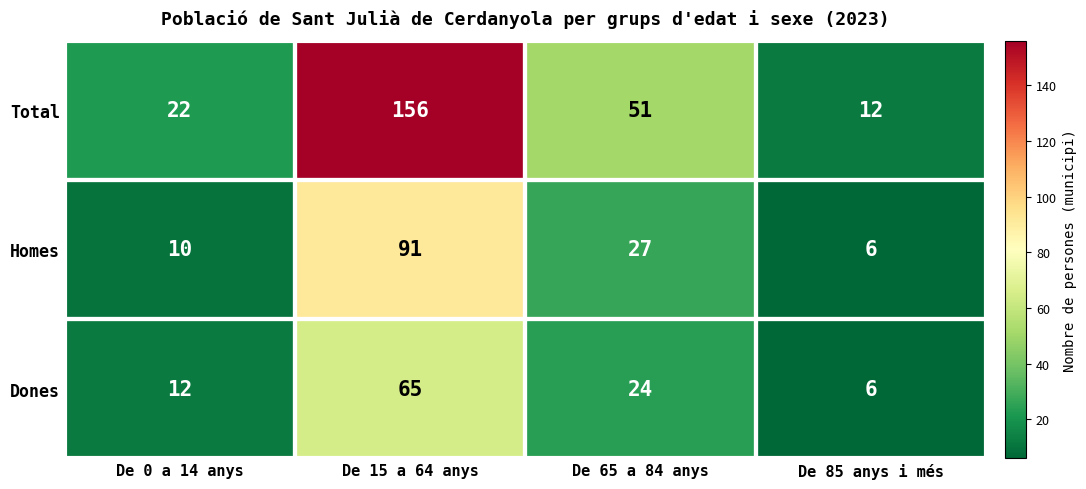

What is the difference between the Total values at De 15 a 64 anys and De 85 anys i més?

144